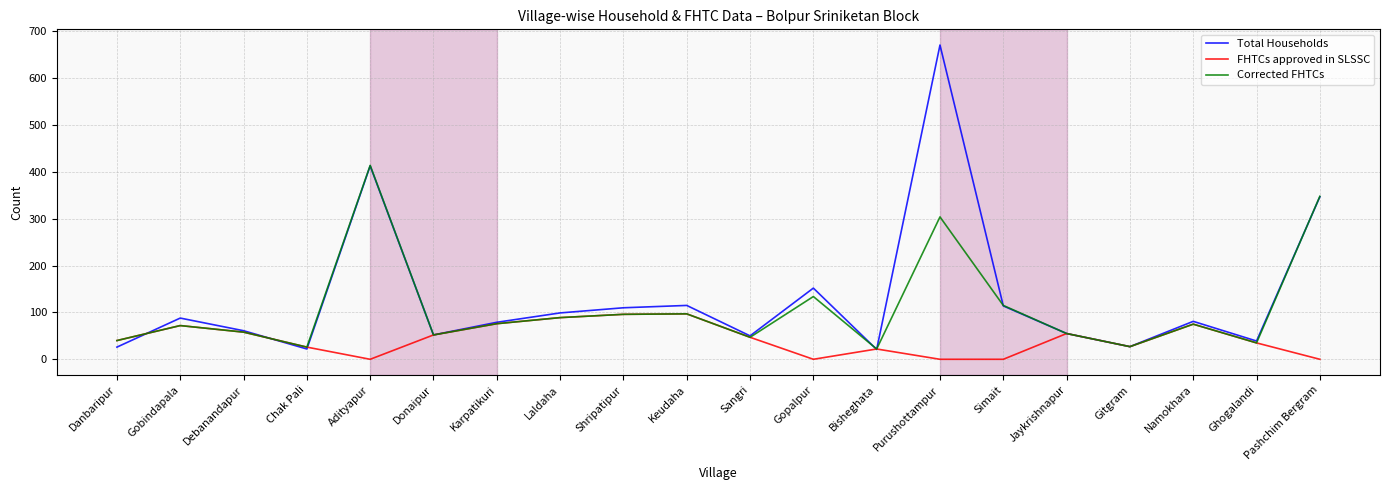

What is the highest value of the FHTCs approved in SLSSC series?

97